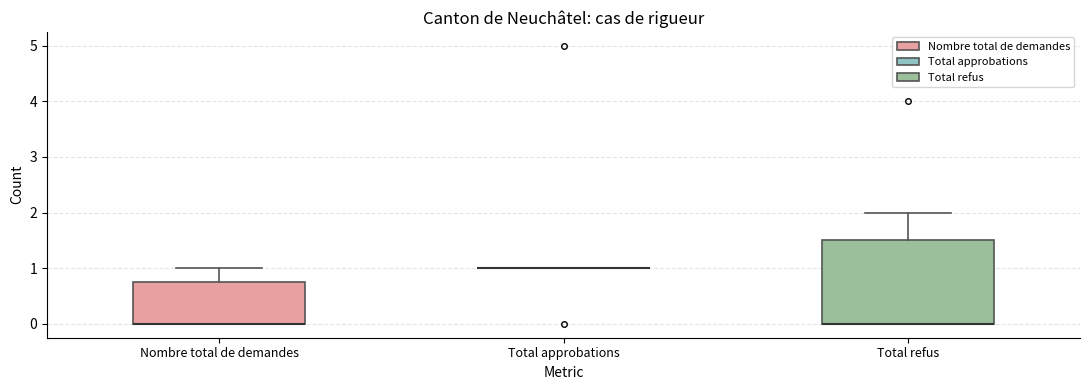

Comparing the boxes themselves (not the whiskers), which one is the tallest?

Total refus